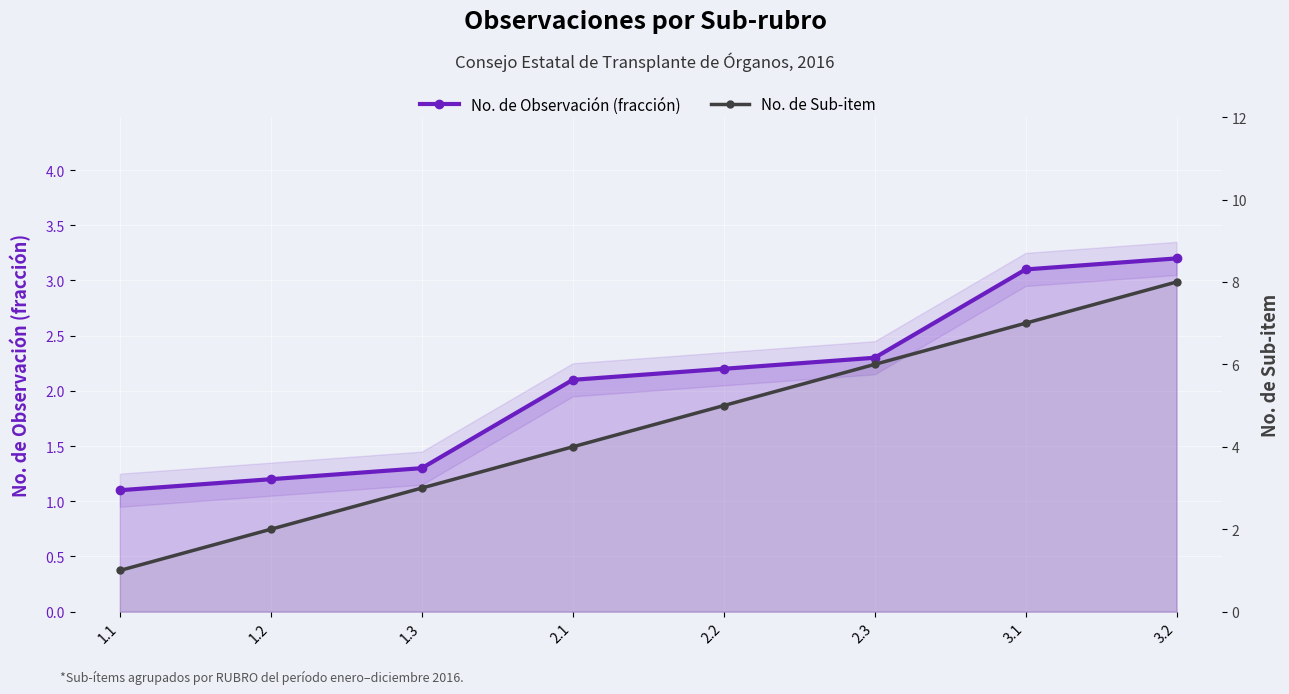

How many categories are shown in the chart?

8